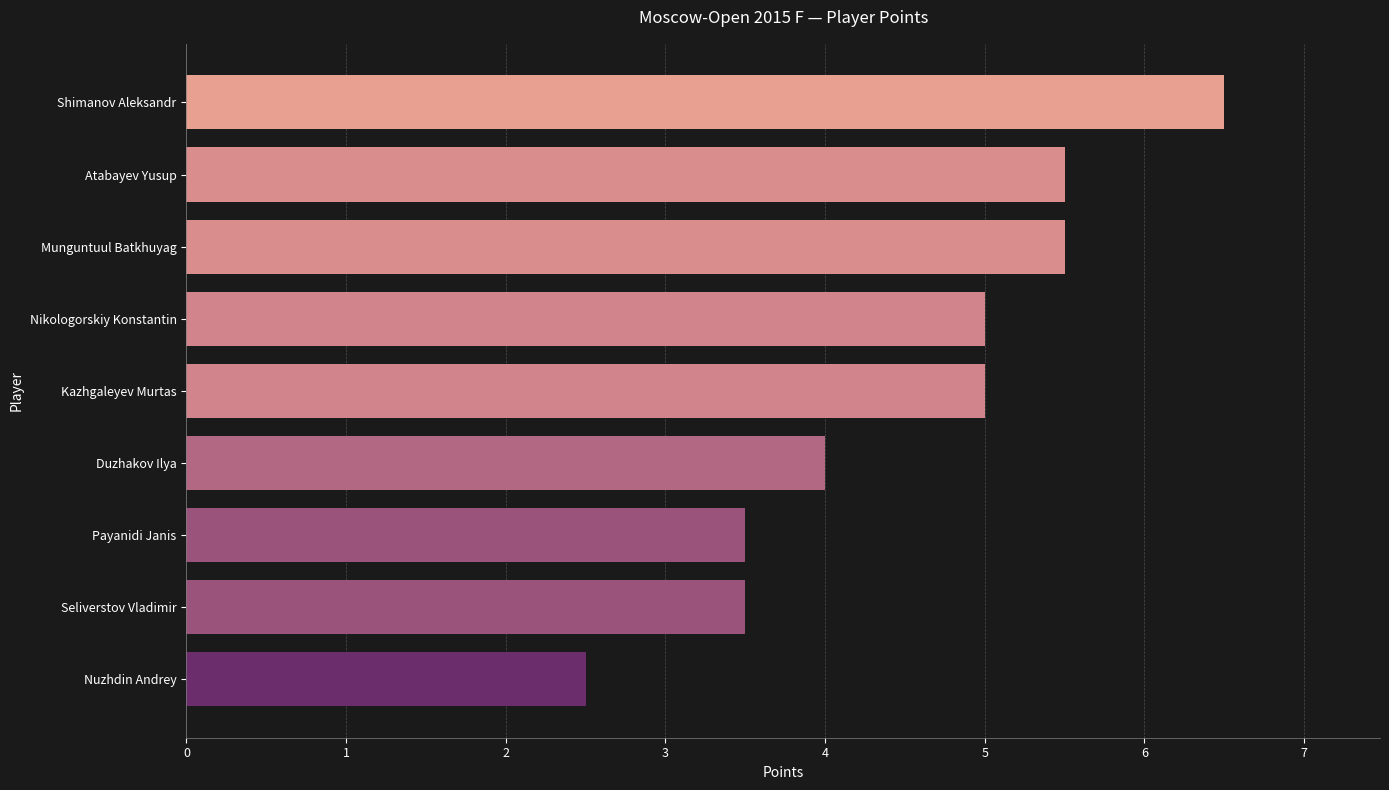

What is the change in value from Duzhakov Ilya to Atabayev Yusup?

+1.5